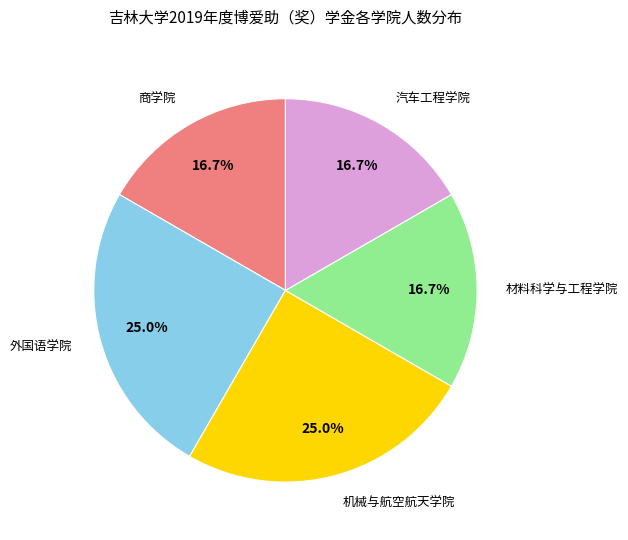

To the nearest percent, what is the average slice percentage?

20%